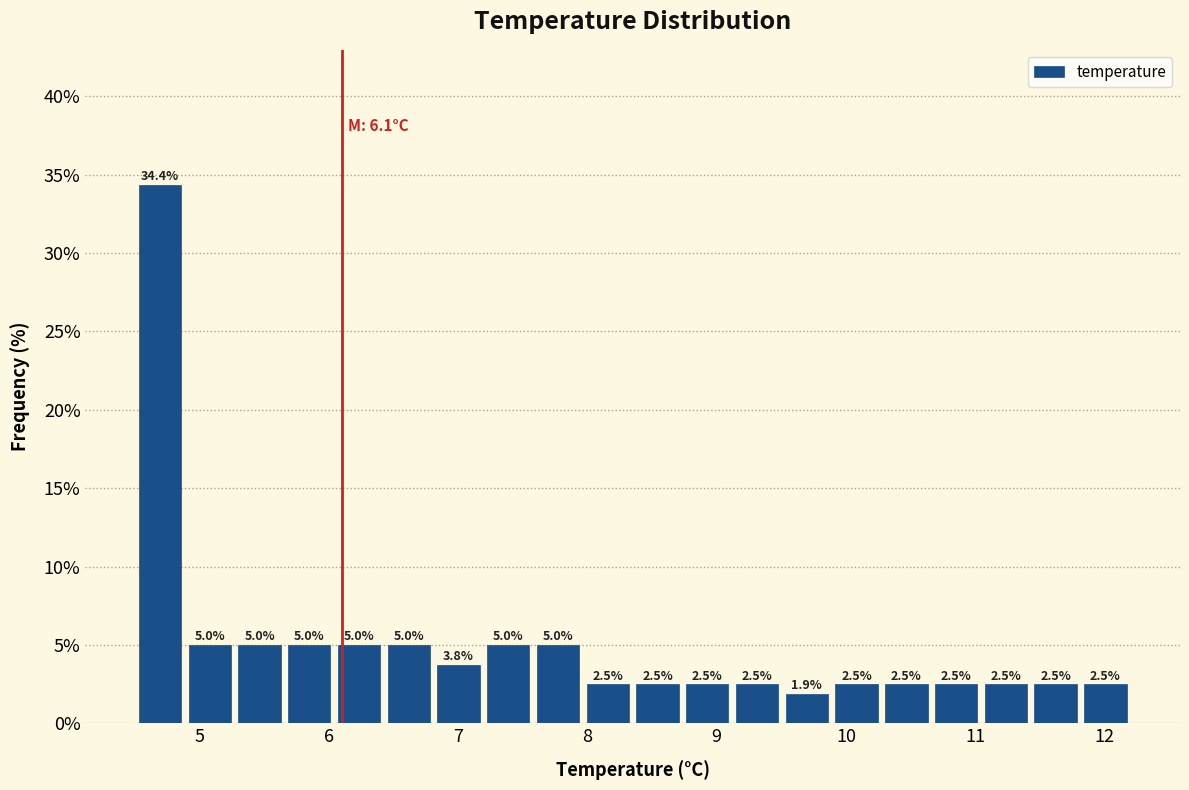

Read against the x-axis, roughly where is the centre of the tallest bar?

4.7